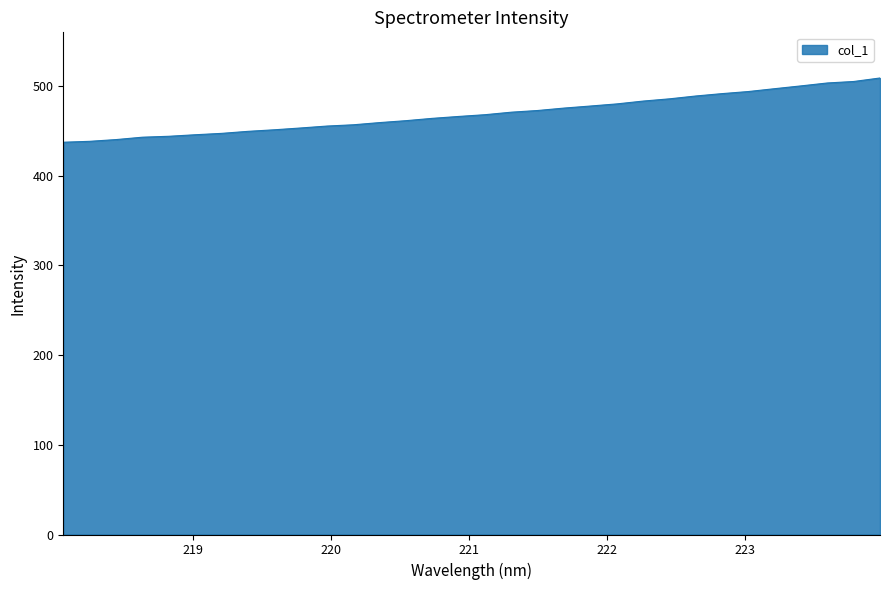

What is the difference between the maximum and minimum values?

71.6